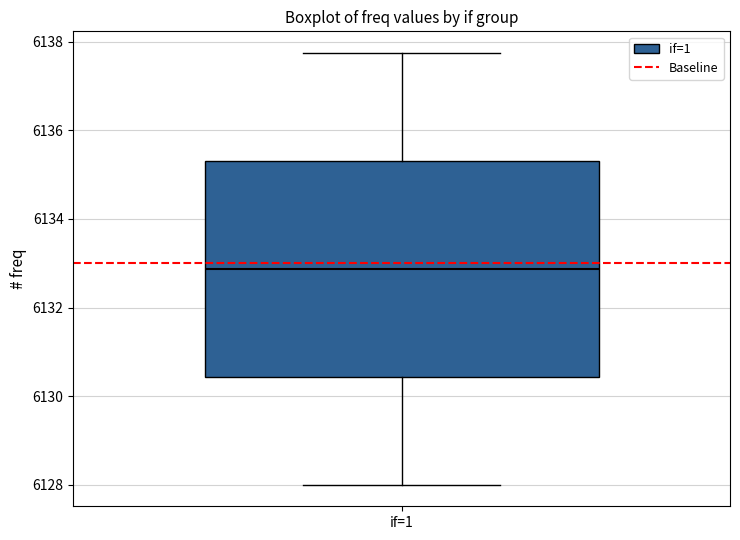

Where does the upper whisker of the box for if=1 end on the y-axis? The values are not printed on the chart, so give them approximately, as read against the axis.

6137.8